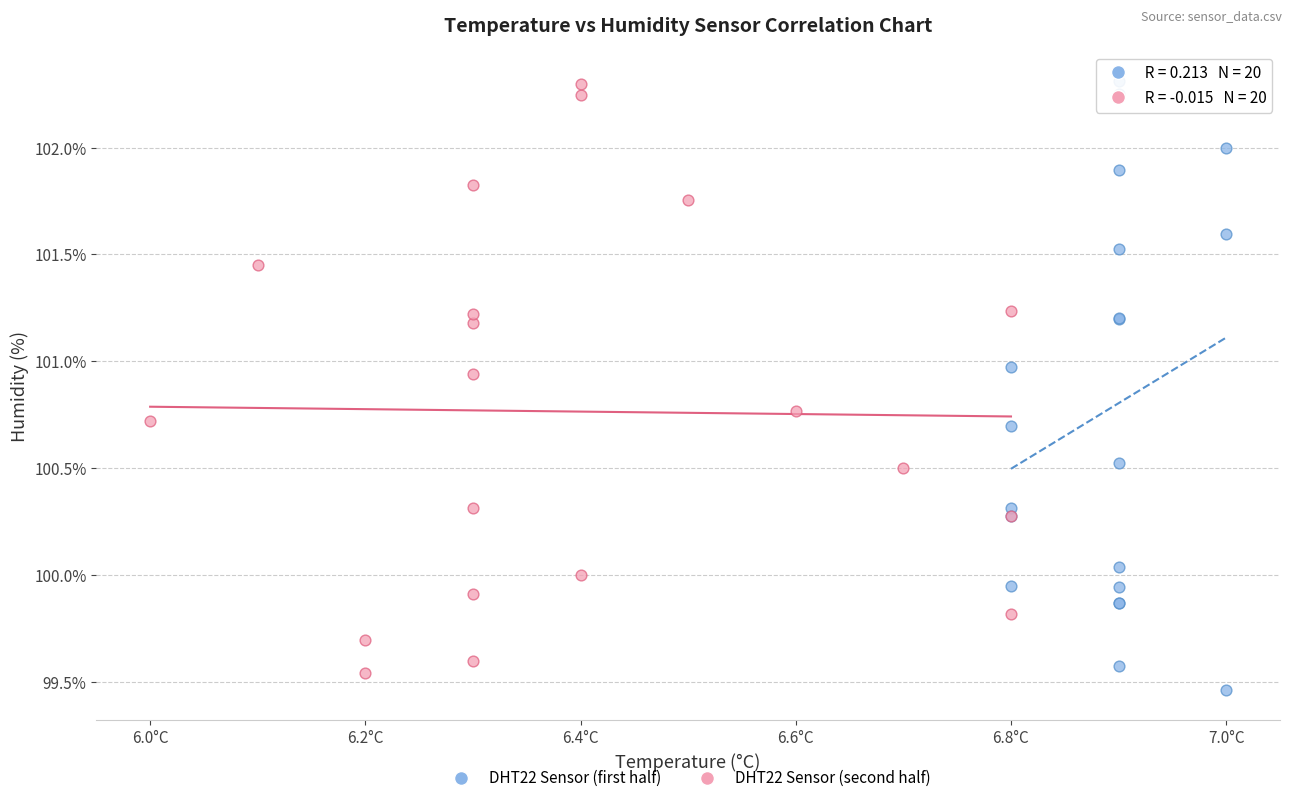

What are all the series names shown in the legend?

DHT22 Sensor (first half), DHT22 Sensor (second half)